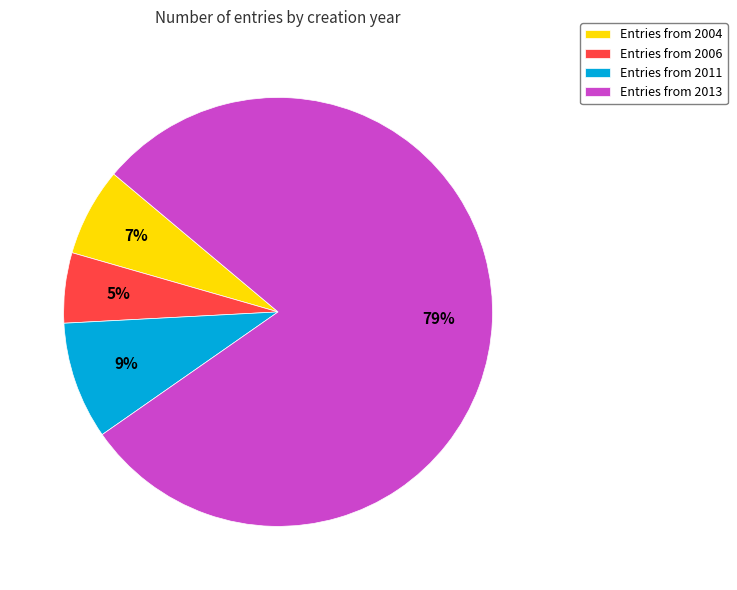

Is it true that Entries from 2004 is 7% of the pie?

True